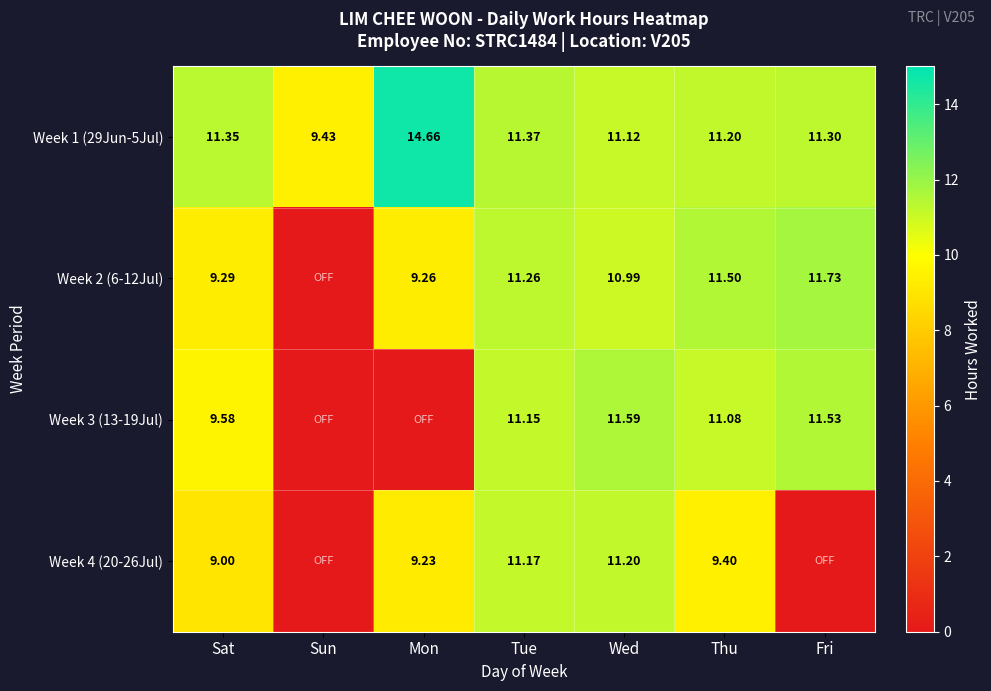

At which label does Week 1 (29Jun-5Jul) first exceed 11?

Sat